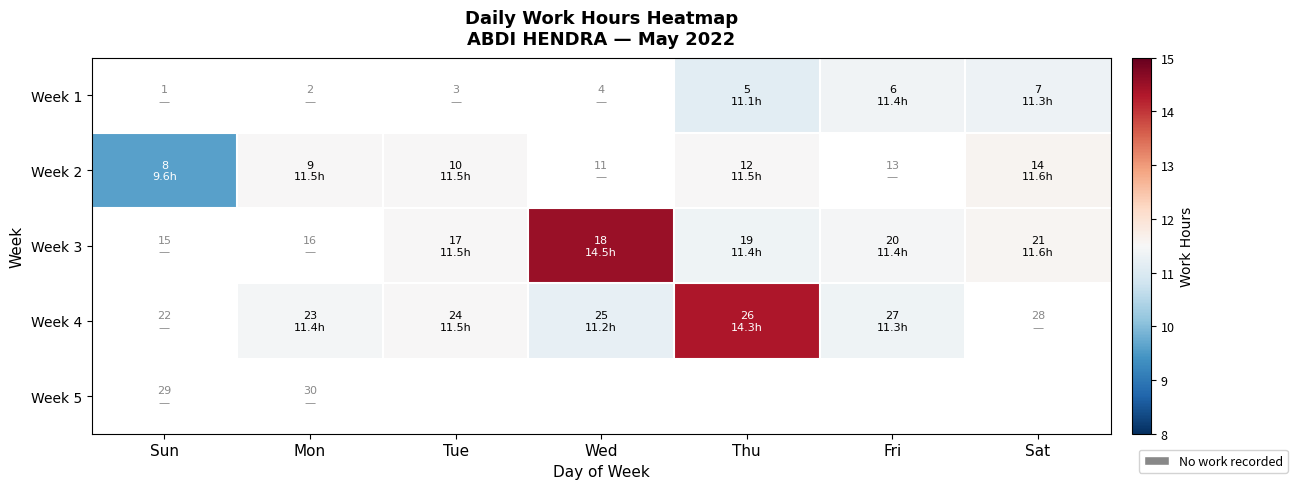

How many data points does each series have?

7